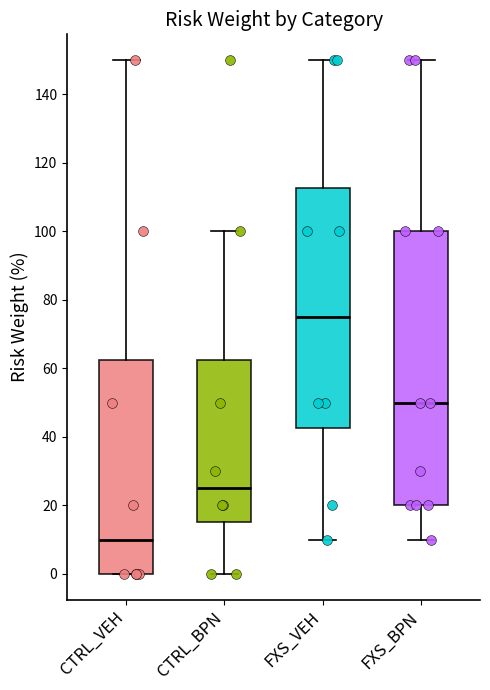

Comparing the boxes themselves (not the whiskers), which one is the tallest?

FXS_BPN